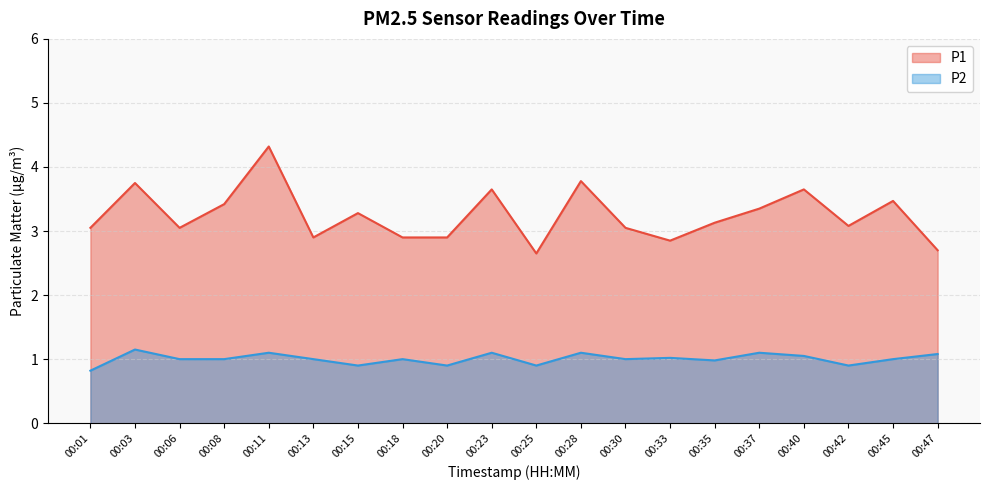

Reading left to right, transcribe all the data shown in this chart.

P1: 3.0	3.8	3.0	3.4	4.3	2.9	3.3	2.9	2.9	3.6	2.6	3.8	3.0	2.9	3.1	3.4	3.6	3.1	3.5	2.7
P2: 0.8	1.1	1.0	1.0	1.1	1.0	0.9	1.0	0.9	1.1	0.9	1.1	1.0	1.0	1.0	1.1	1.1	0.9	1.0	1.1